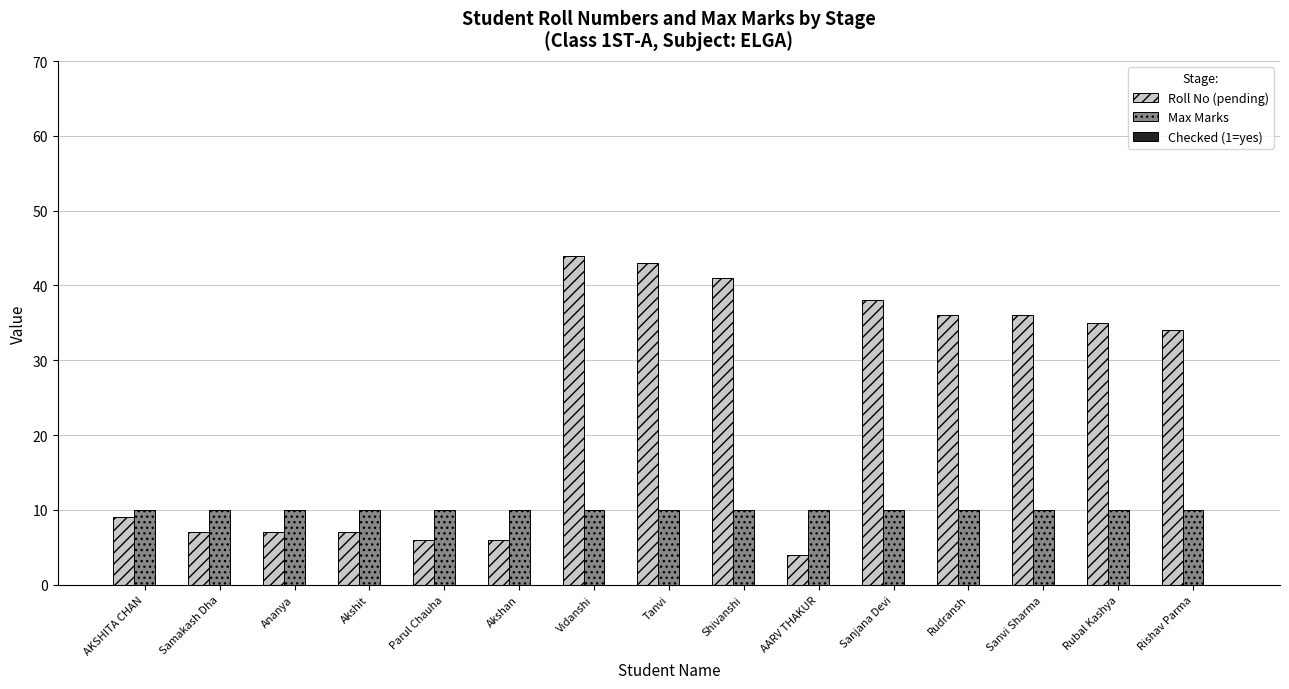

What is the maximum value shown in the chart?

44